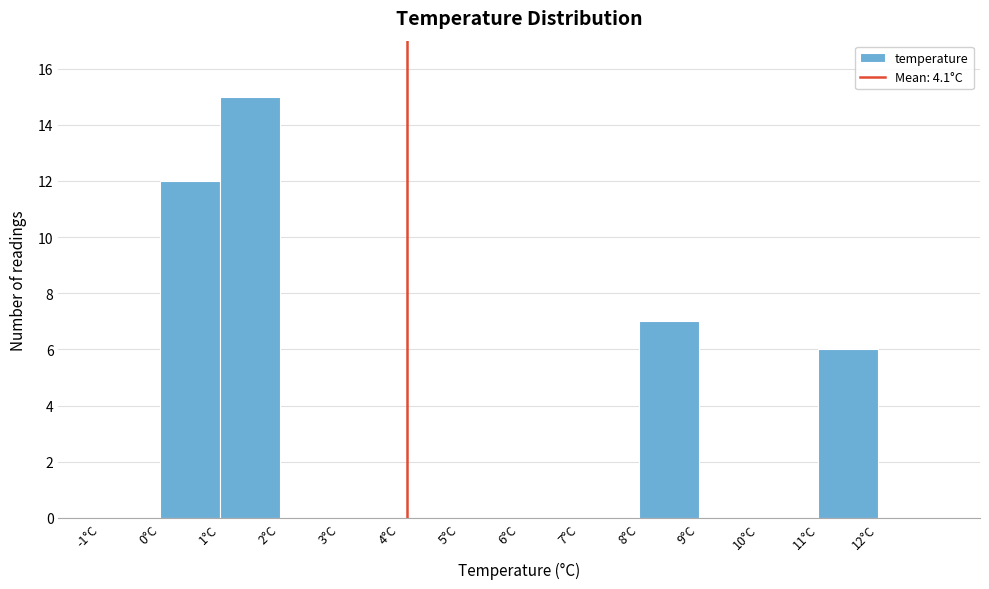

What is the height of the bar covering 0 to 1 on the x-axis? The values are not printed on the chart, so give them approximately, as read against the axis.

12